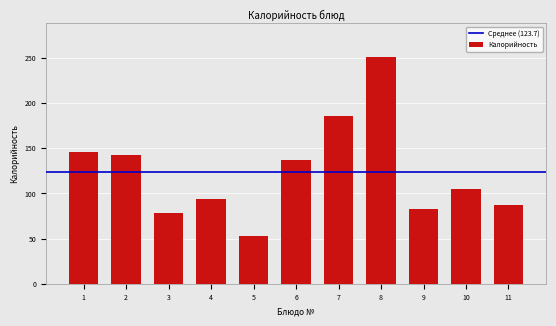

Reading left to right, what are all the values shown in this chart?

145.7	142.2	78.6	94.0	52.6	136.7	185.8	251.1	82.8	104.8	87.0